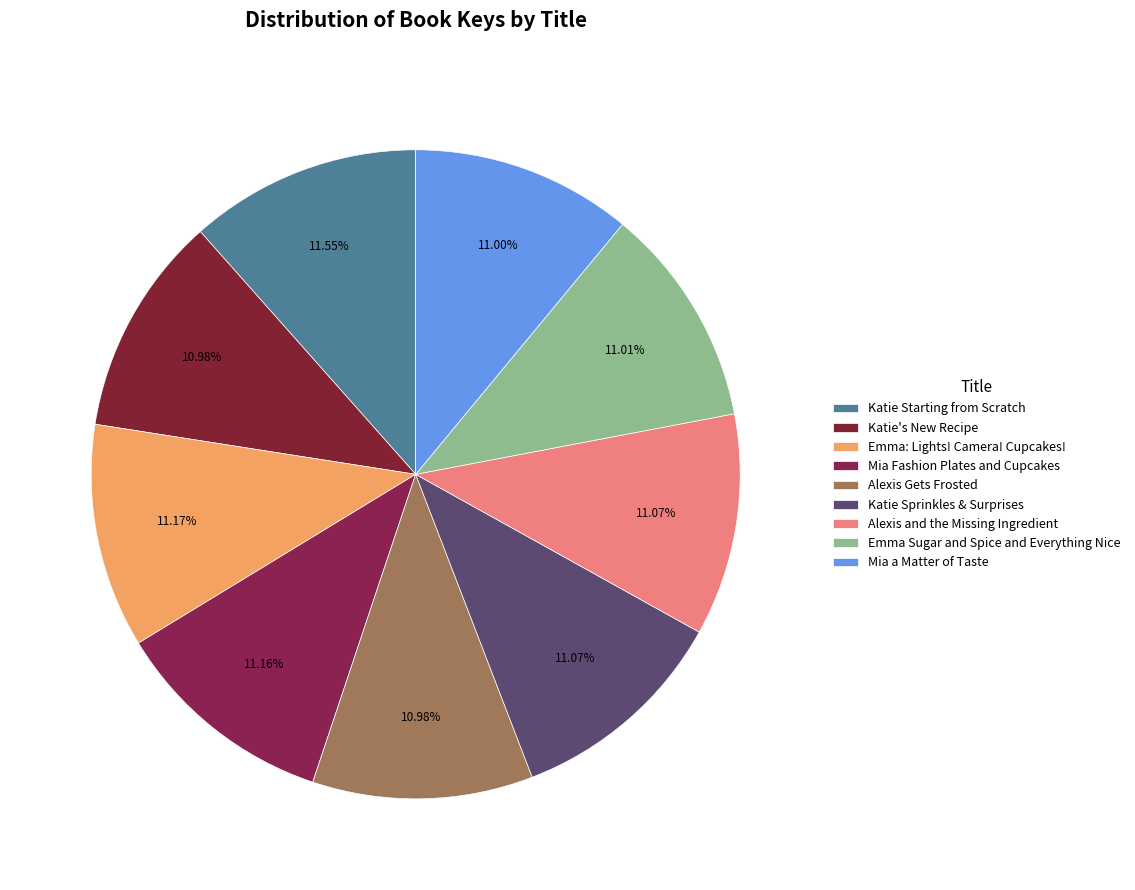

How many segments does this pie chart have?

9